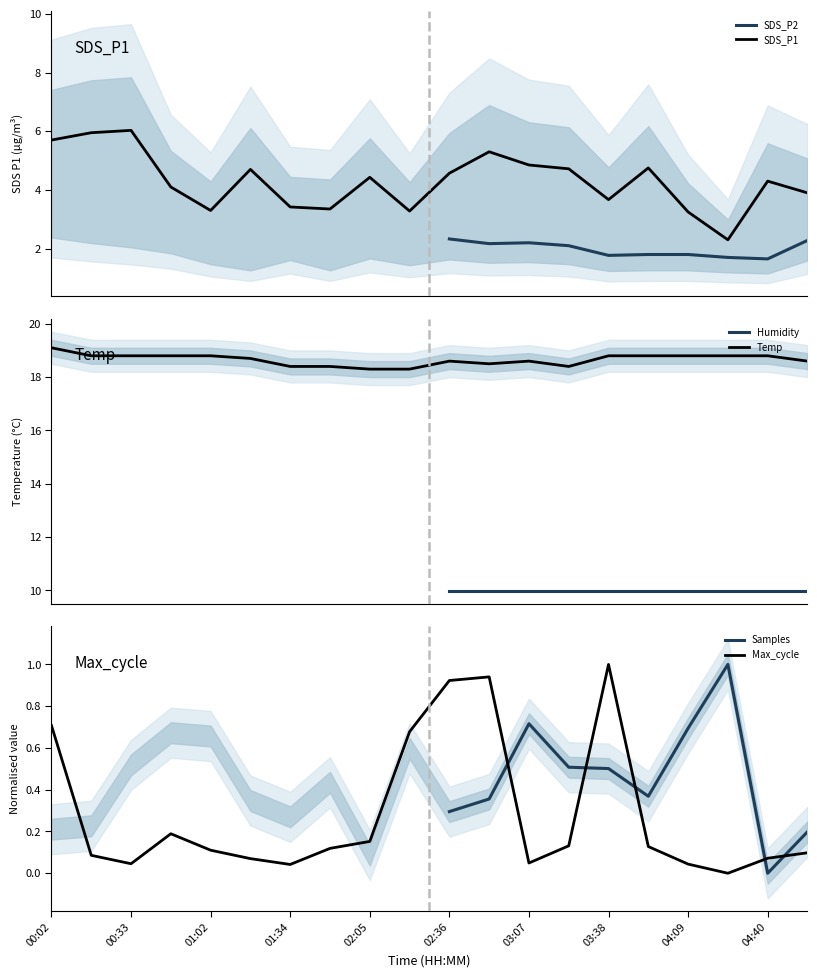

What is the difference between the maximum and minimum values in the Temp series?

0.8